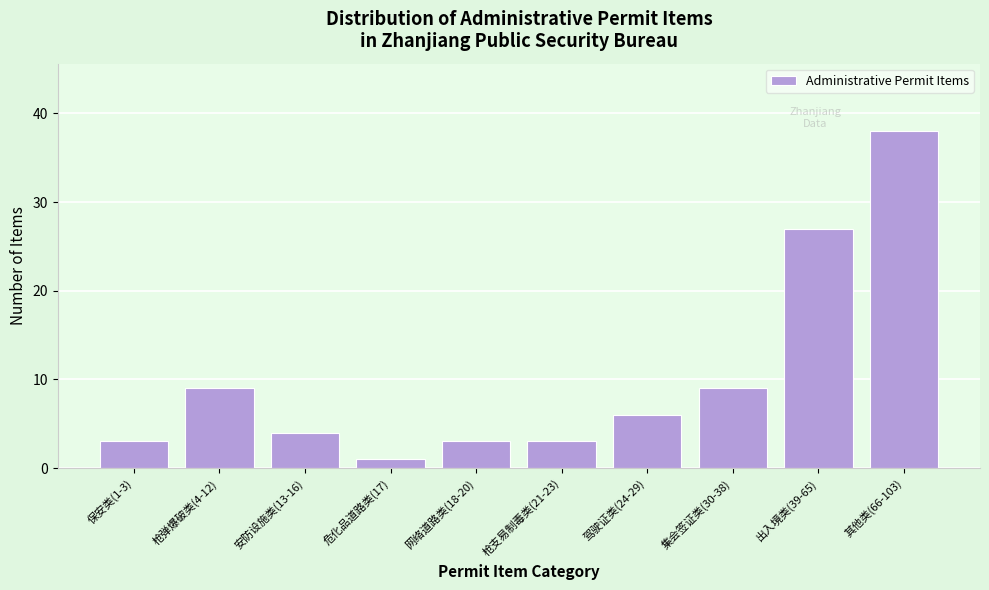

Reading left to right, what are all the values shown in this chart?

保安类(1-3)=3	枪弹爆破类(4-12)=9	安防设施类(13-16)=4	危化品道路类(17)=1	网络道路类(18-20)=3	枪支易制毒类(21-23)=3	驾驶证类(24-29)=6	集会签证类(30-38)=9	出入境类(39-65)=27	其他类(66-103)=38